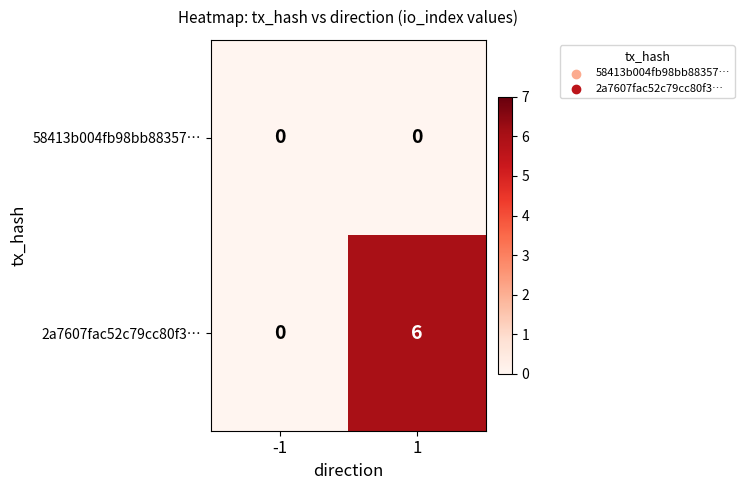

What is the difference between the highest and lowest values at 1?

6